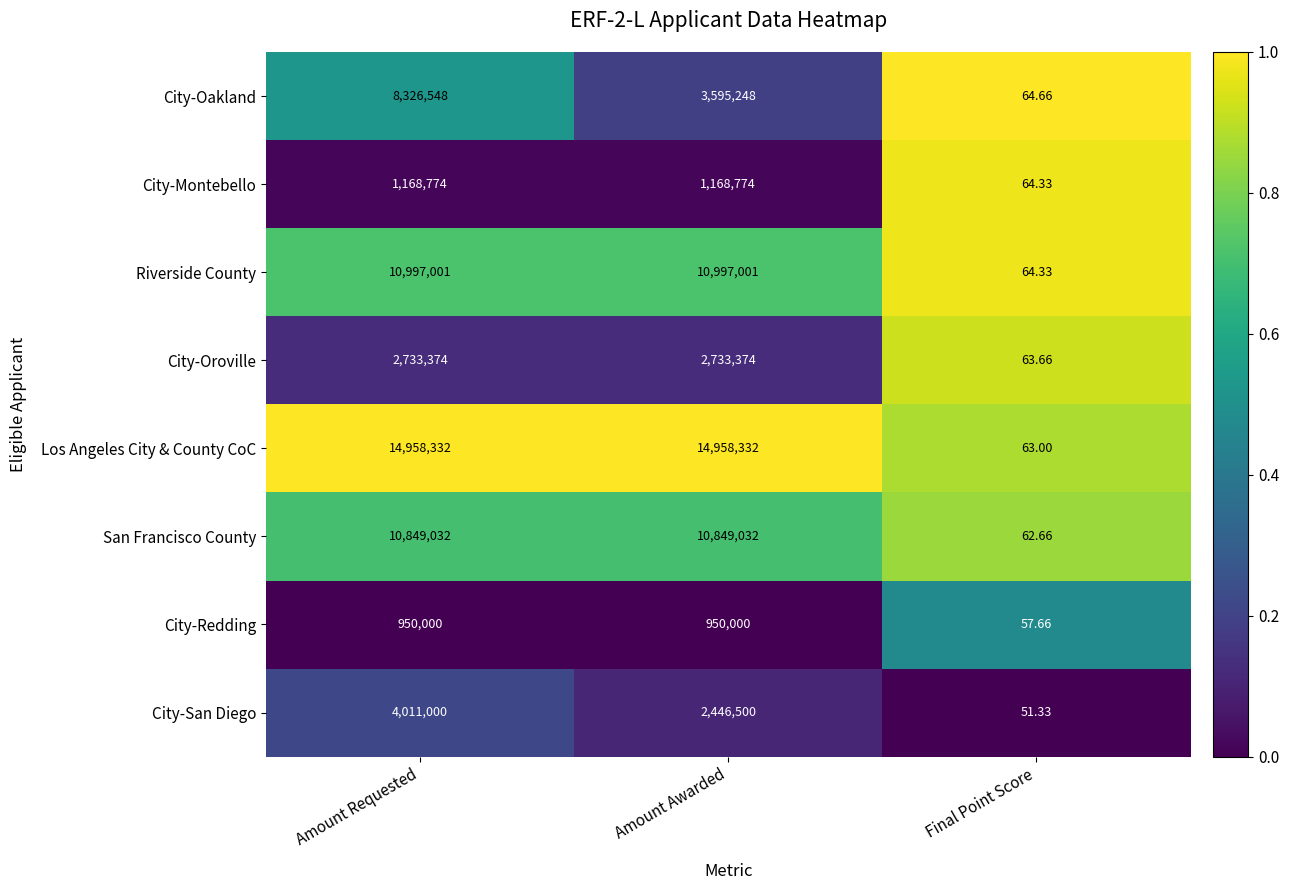

List the series in order of their peak value, highest first.

Los Angeles City & County CoC, Riverside County, San Francisco County, City-Oakland, City-San Diego, City-Oroville, City-Montebello, City-Redding